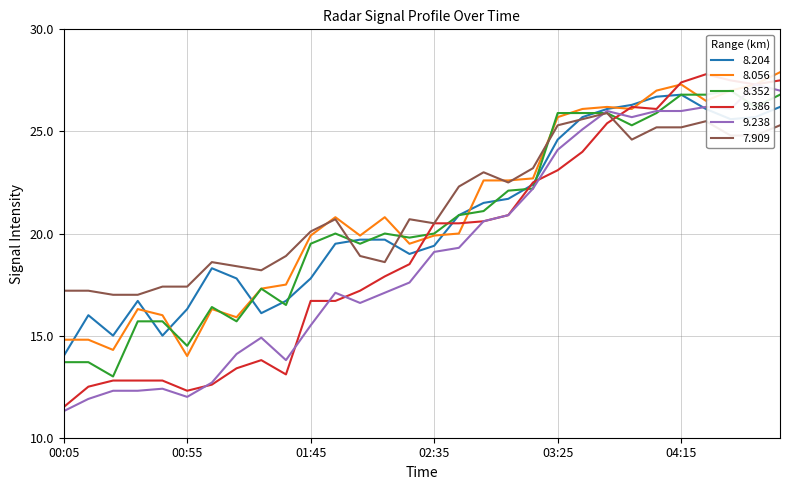

What is the total value across all series at 00:45?

89.3